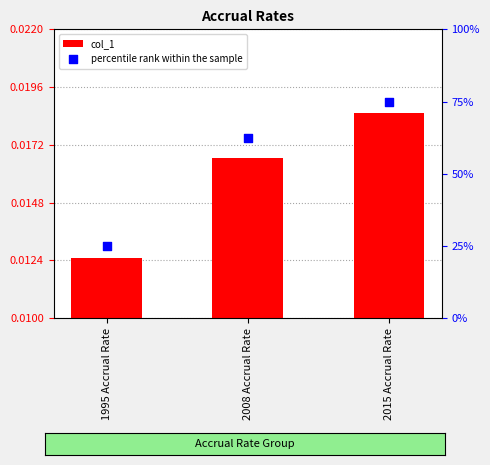

Is the value of percentile rank within the sample at 1995 Accrual Rate greater than the value of col_1 at 1995 Accrual Rate?

Yes